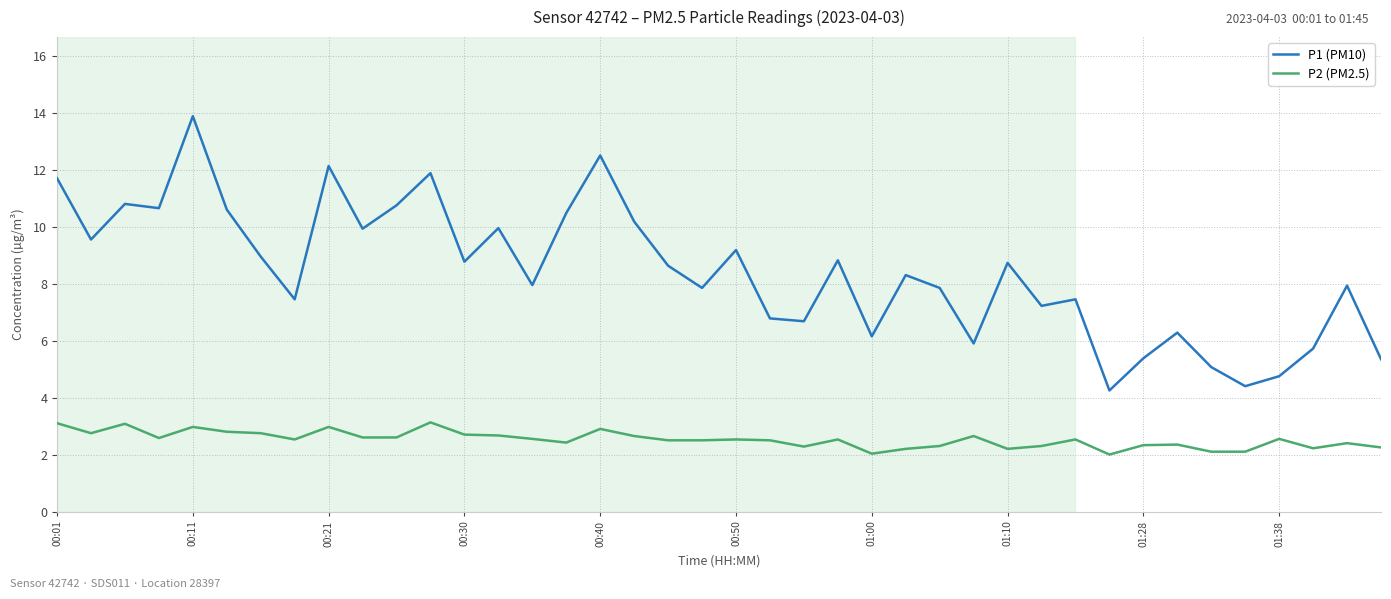

Rank the series by their average value, from lowest to highest.

P2 (PM2.5), P1 (PM10)